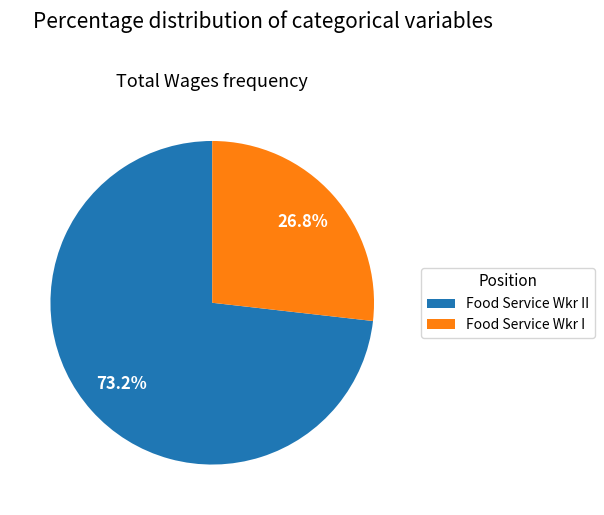

What is the ratio of the value at Food Service Wkr II to the value at Food Service Wkr I?

2.7